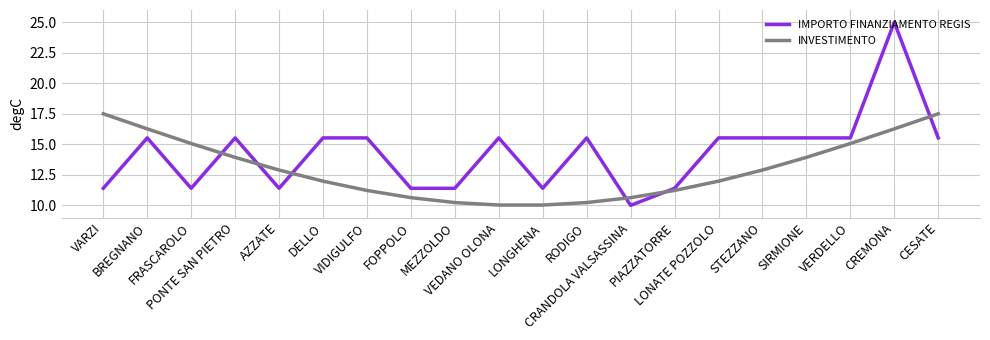

What is the sum of all IMPORTO FINANZIAMENTO REGIS values?

285.6